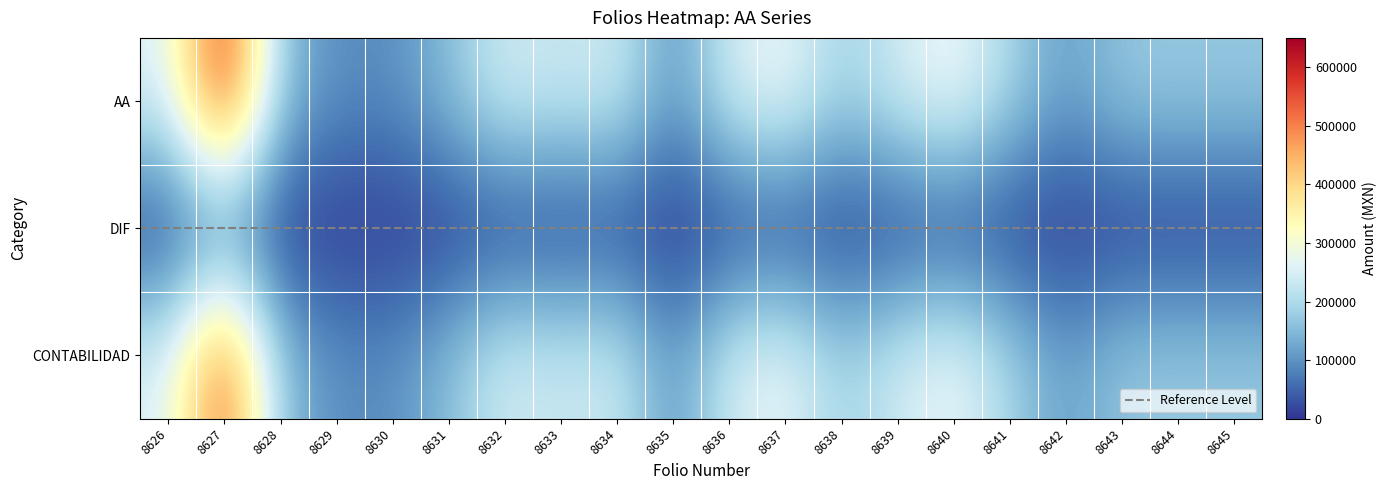

Which series changed the most between 8627 and 8630?

AA